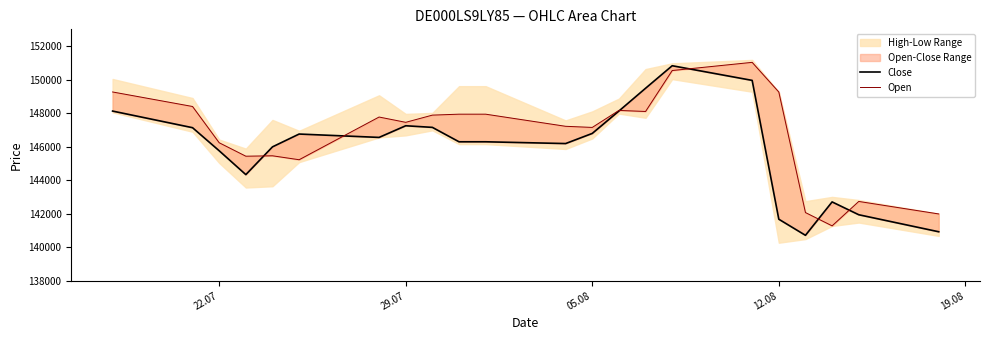

What is the value of the Open point at the 2nd from the left?

148397